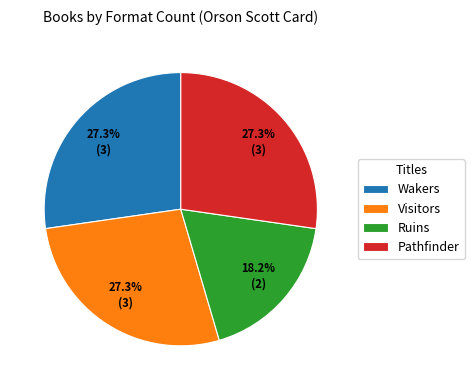

Is there a majority slice in this chart?

No